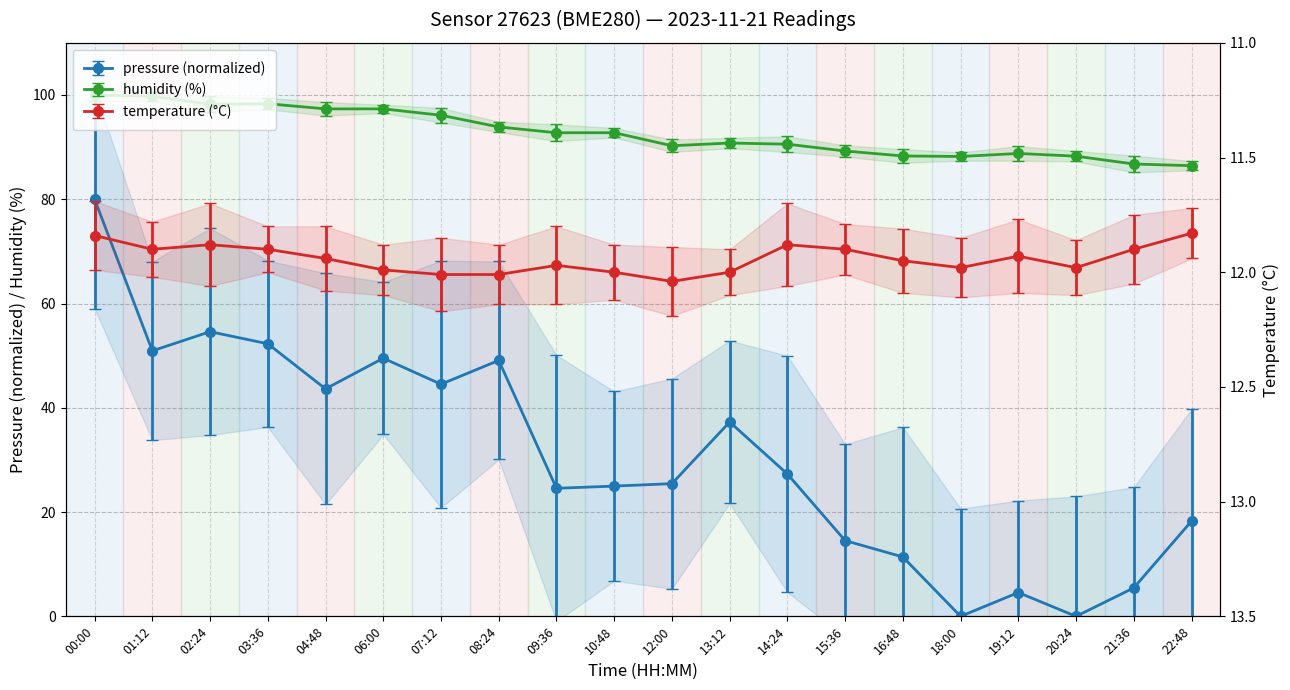

What is the difference between the second highest and minimum values in the pressure series?

54.6